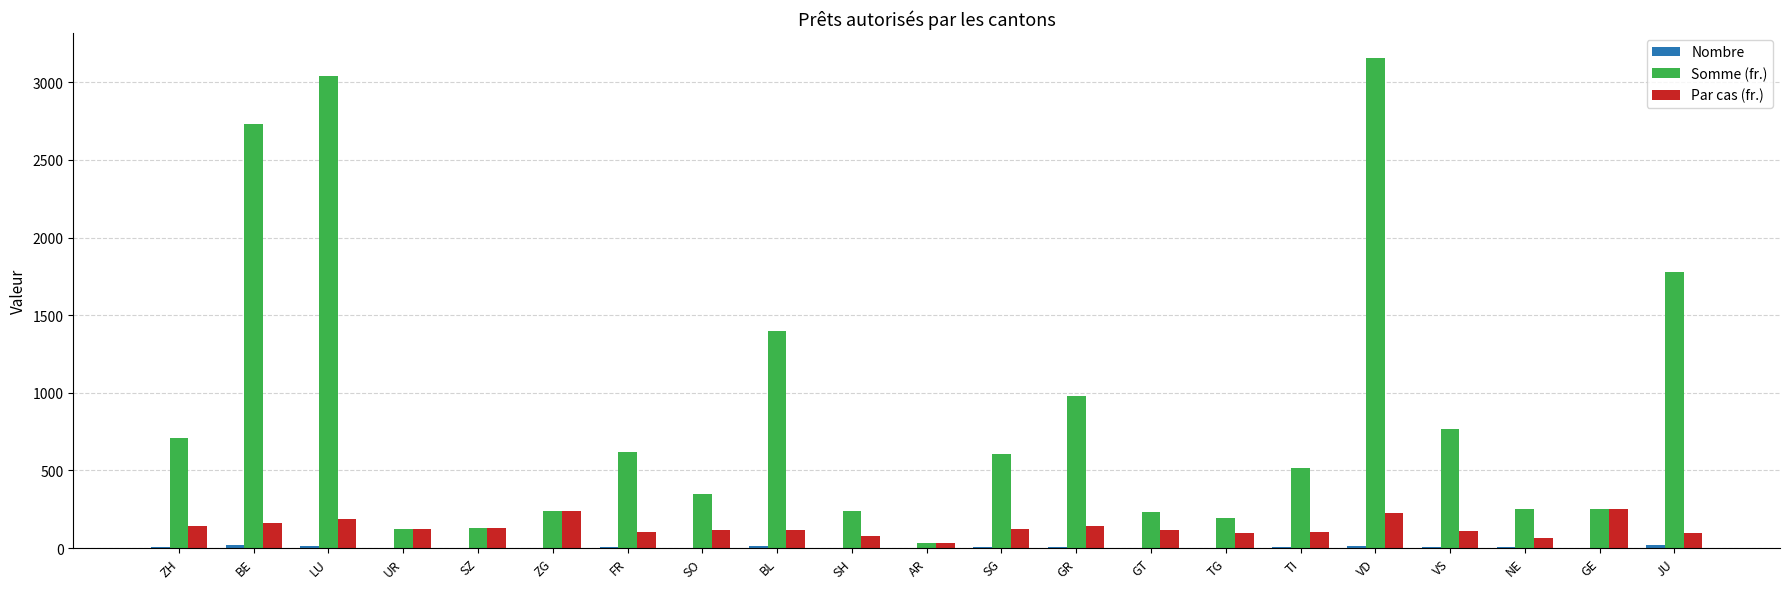

Are the bars horizontal?

No